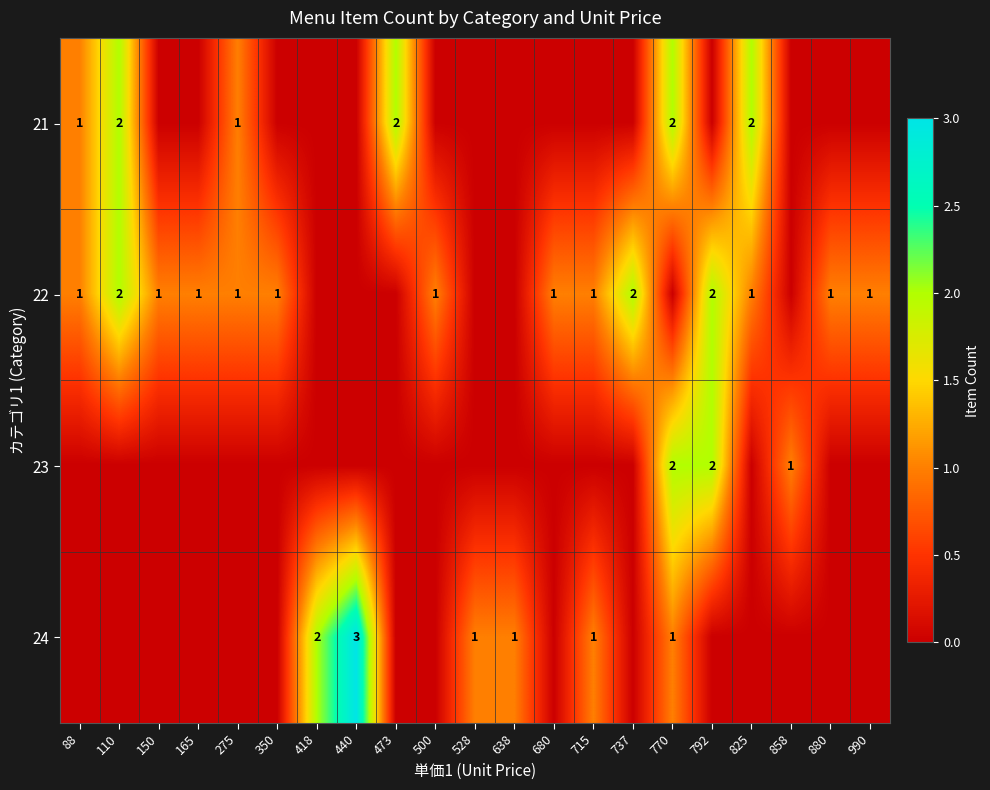

The value of 21 at 350 is 1. True or false?

False